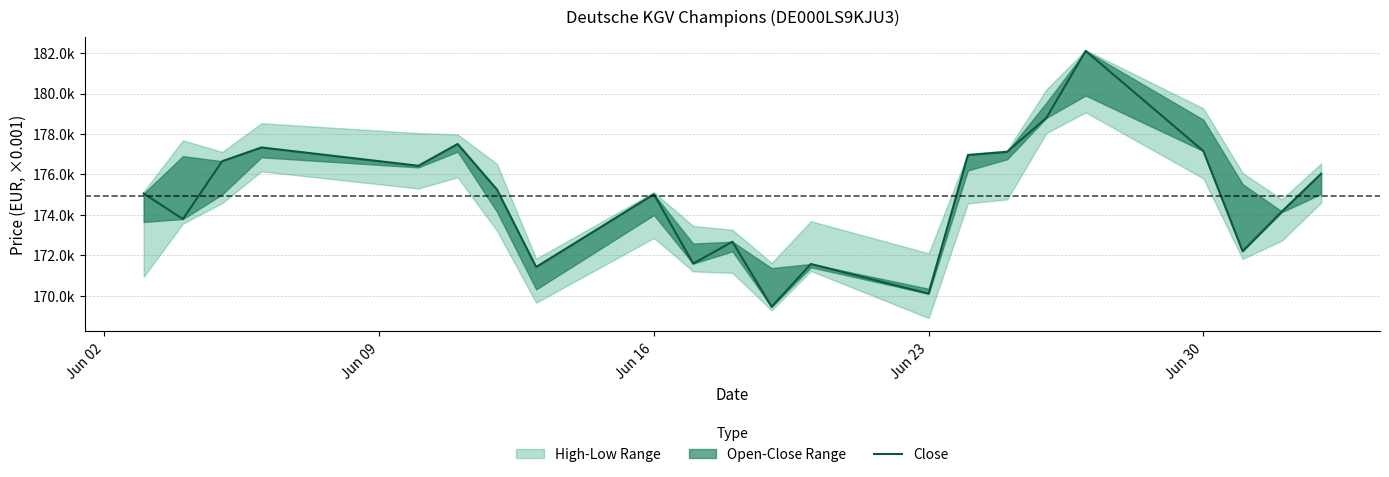

Reading left to right, what are all the values shown in this chart?

175057	173795	176654	177335	176429	177506	175256	171423	175022	171590	172672	169455	171572	170103	176961	177119	178796	182110	177156	172202	174169	176035